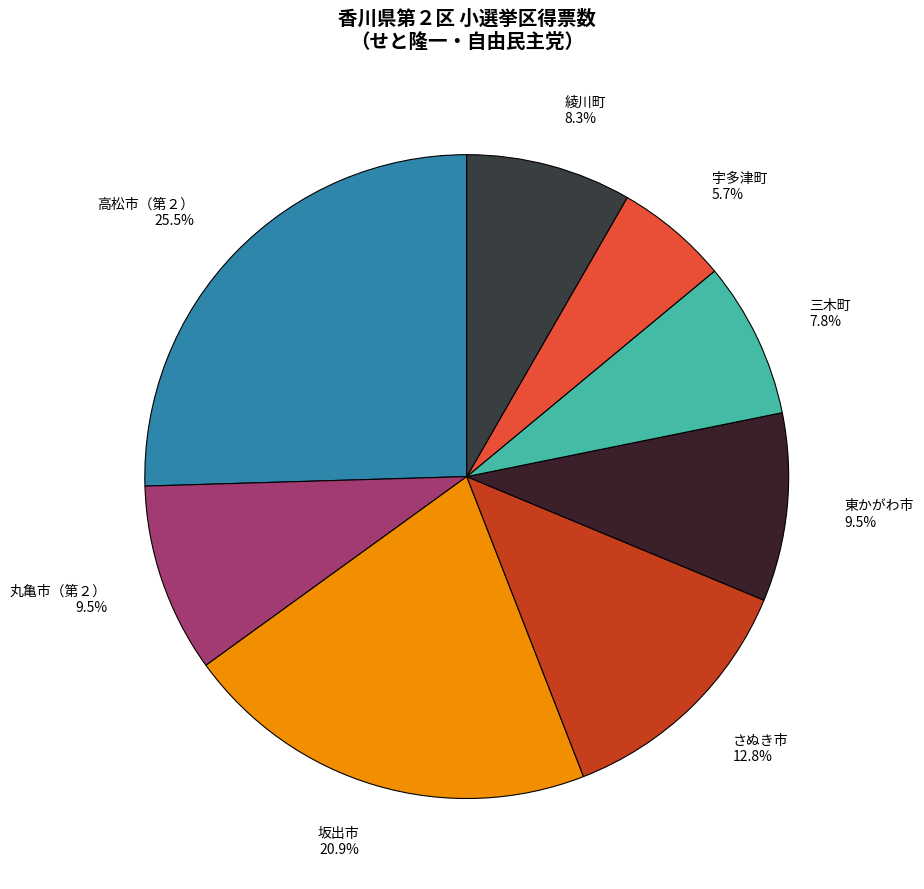

What is the largest slice in the pie chart?

高松市（第２）